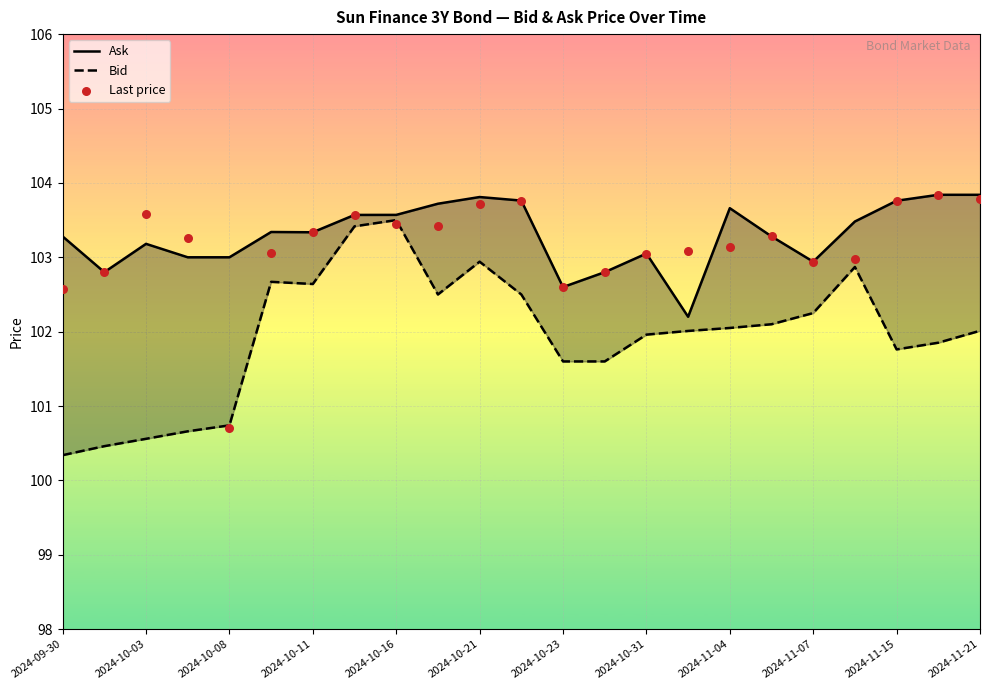

What is the total value across all series at 2024-11-21?

310.0